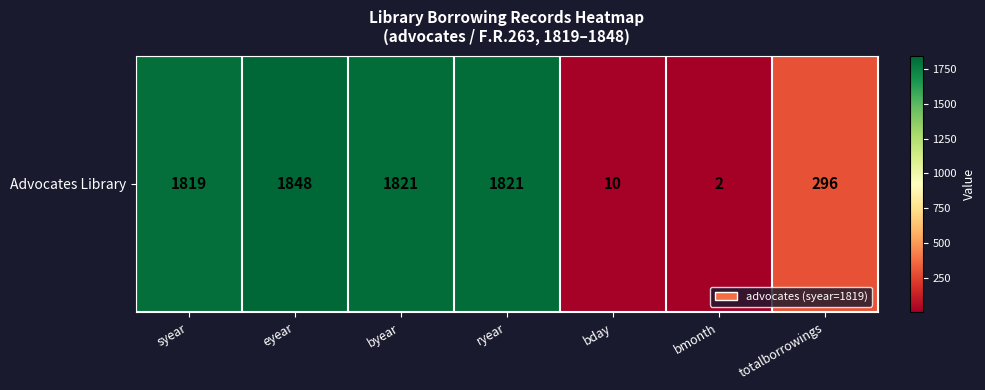

Which category has the highest value across all series?

eyear